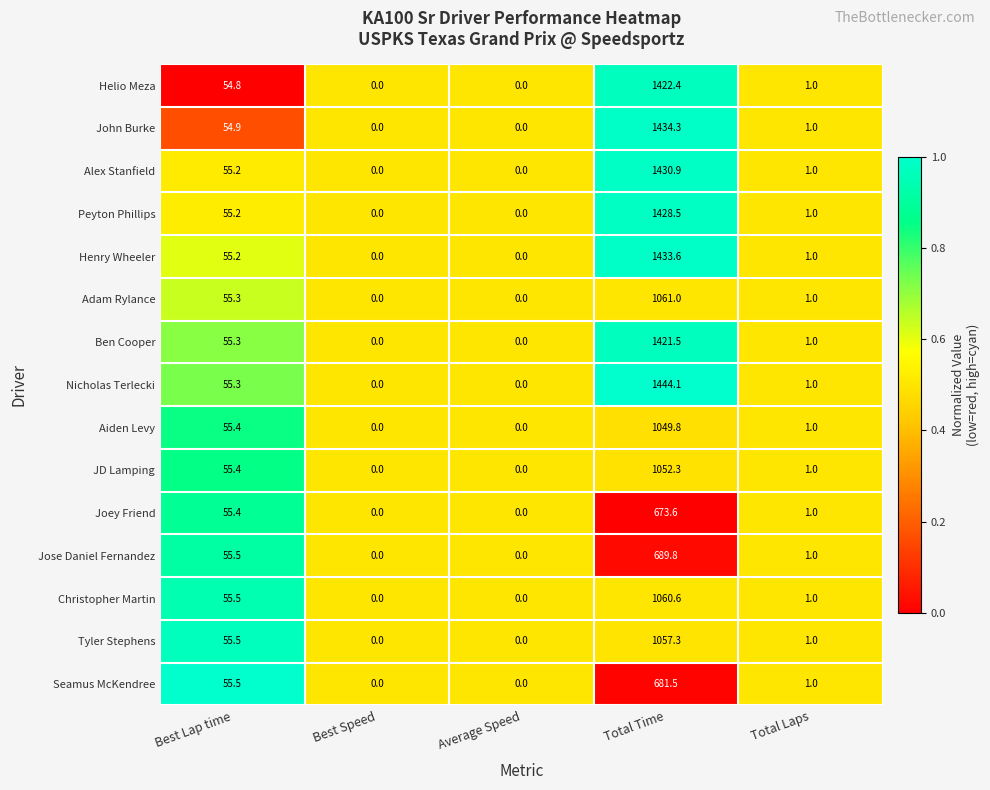

Which category has the highest value across all series?

Total Time